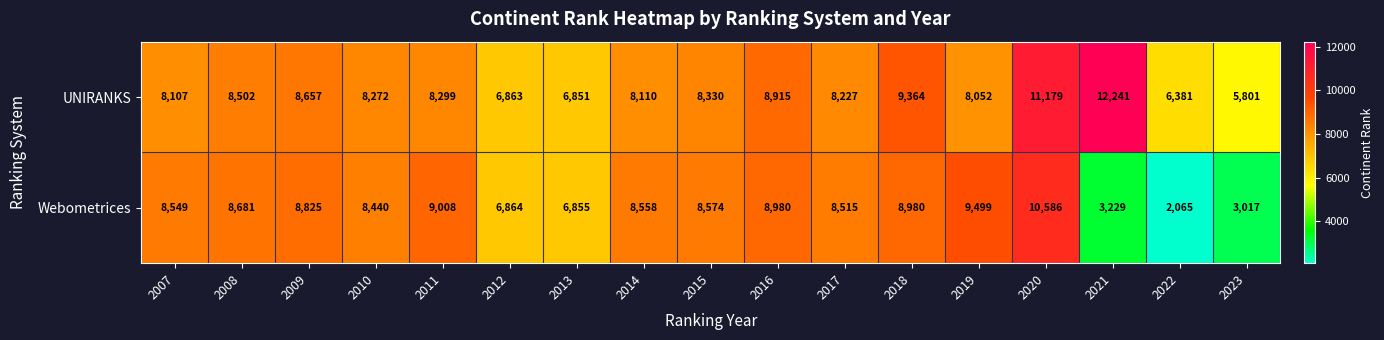

What is the difference between the highest and lowest values at 2012?

1